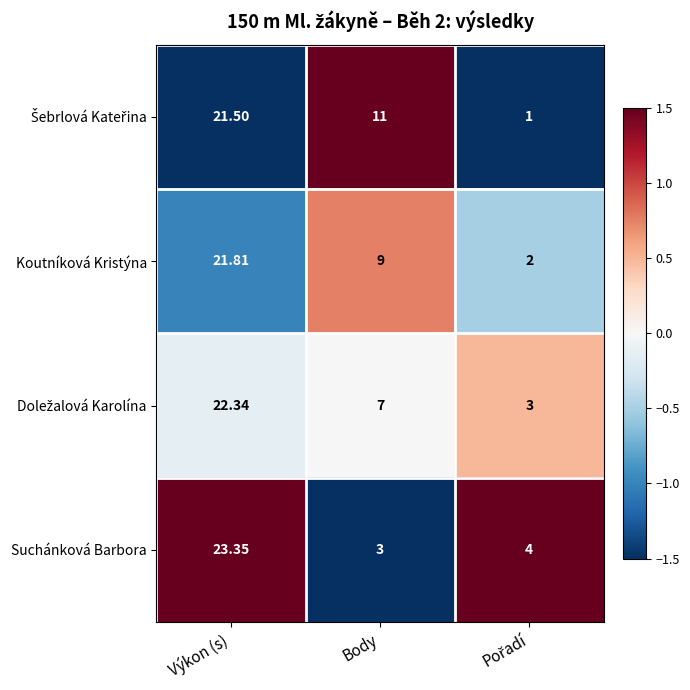

Which series changed the most between Výkon (s) and Body?

Suchánková Barbora